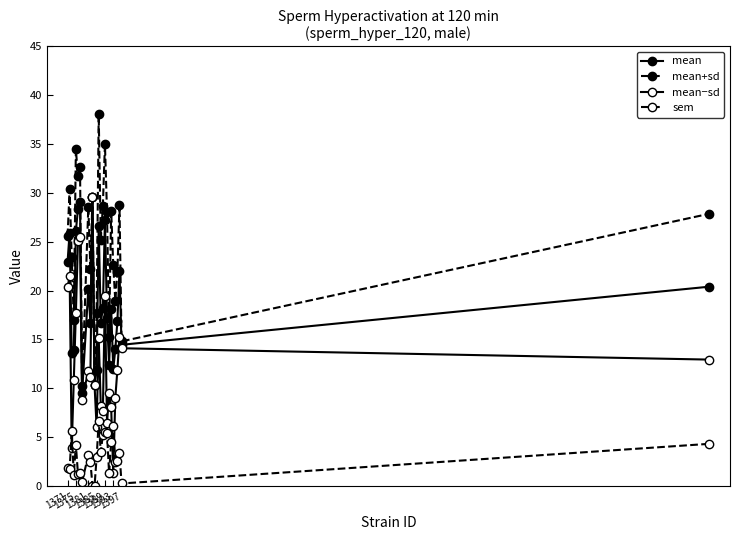

What is the label of the 25th point from the left?

1397